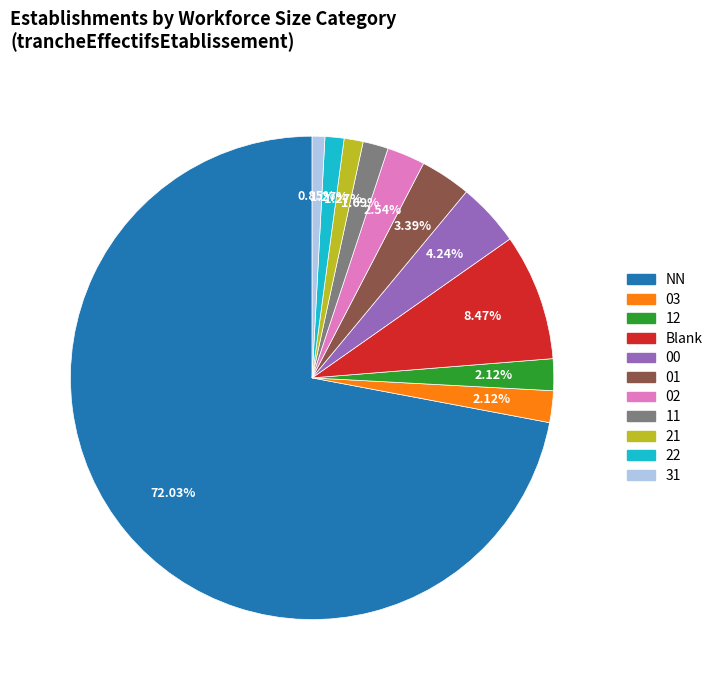

Is there a majority slice in this chart?

Yes